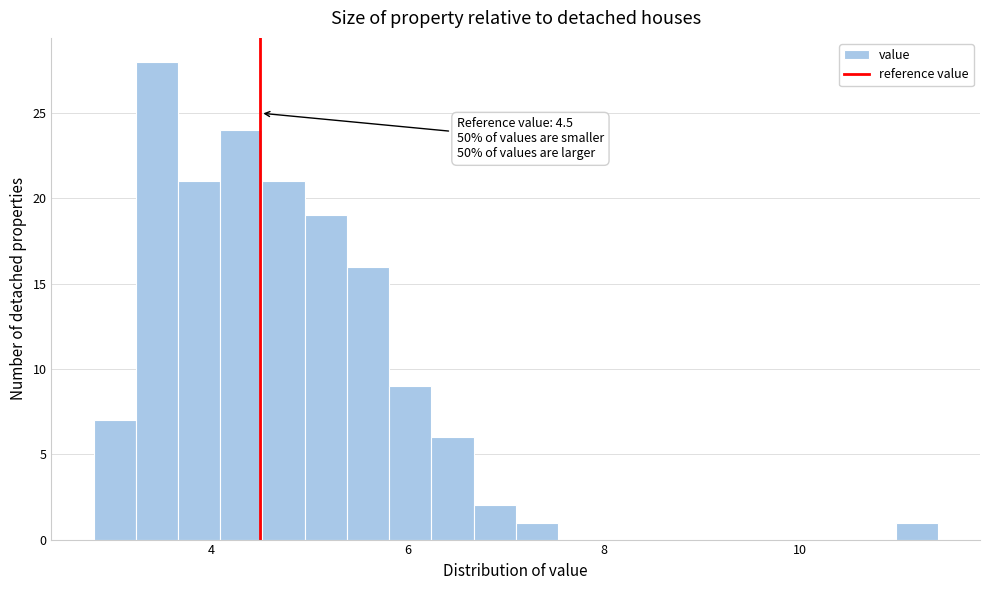

Read against the x-axis, roughly where is the centre of the tallest bar?

3.4